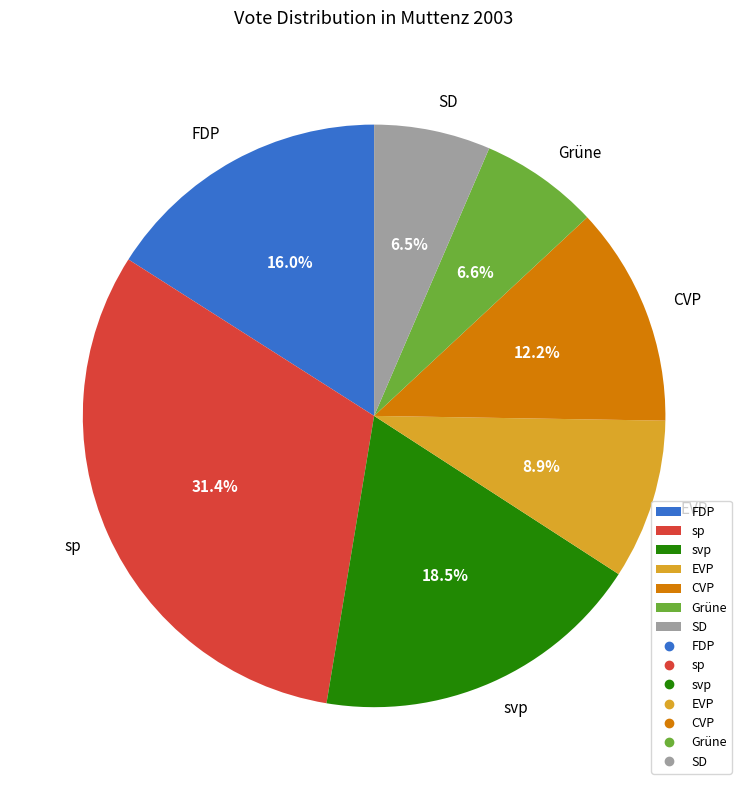

Is SD the majority of the pie?

No